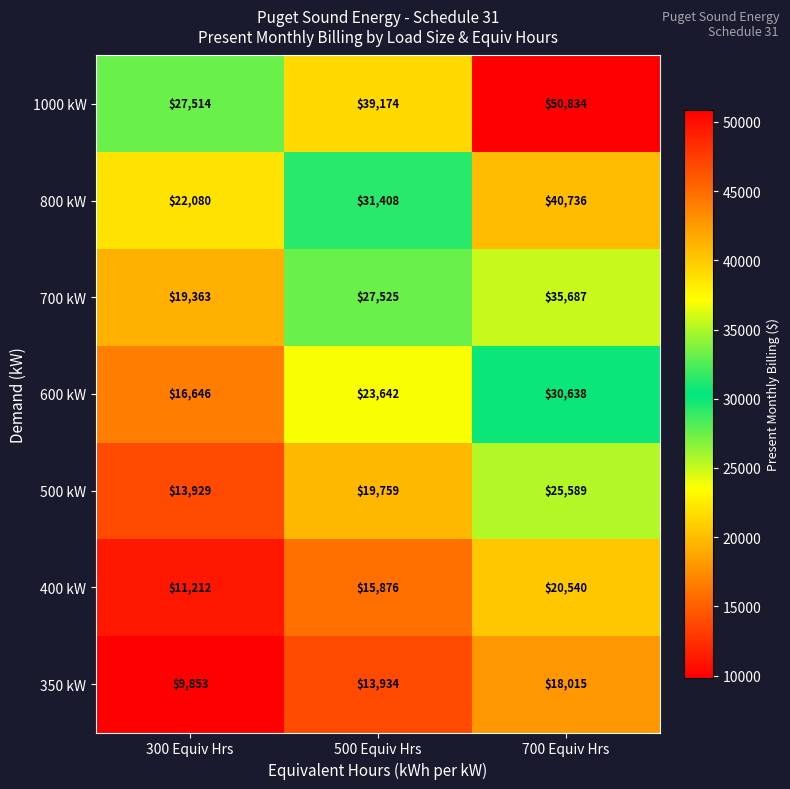

What is the spread (max minus min) of values at 500 Equiv Hrs?

25240